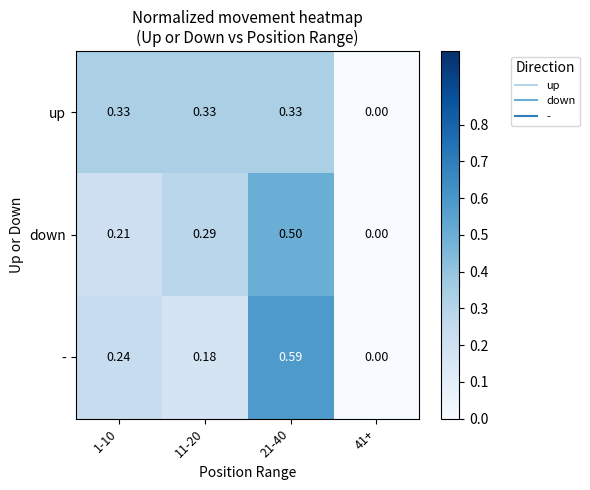

Which series has the largest total across all categories?

-